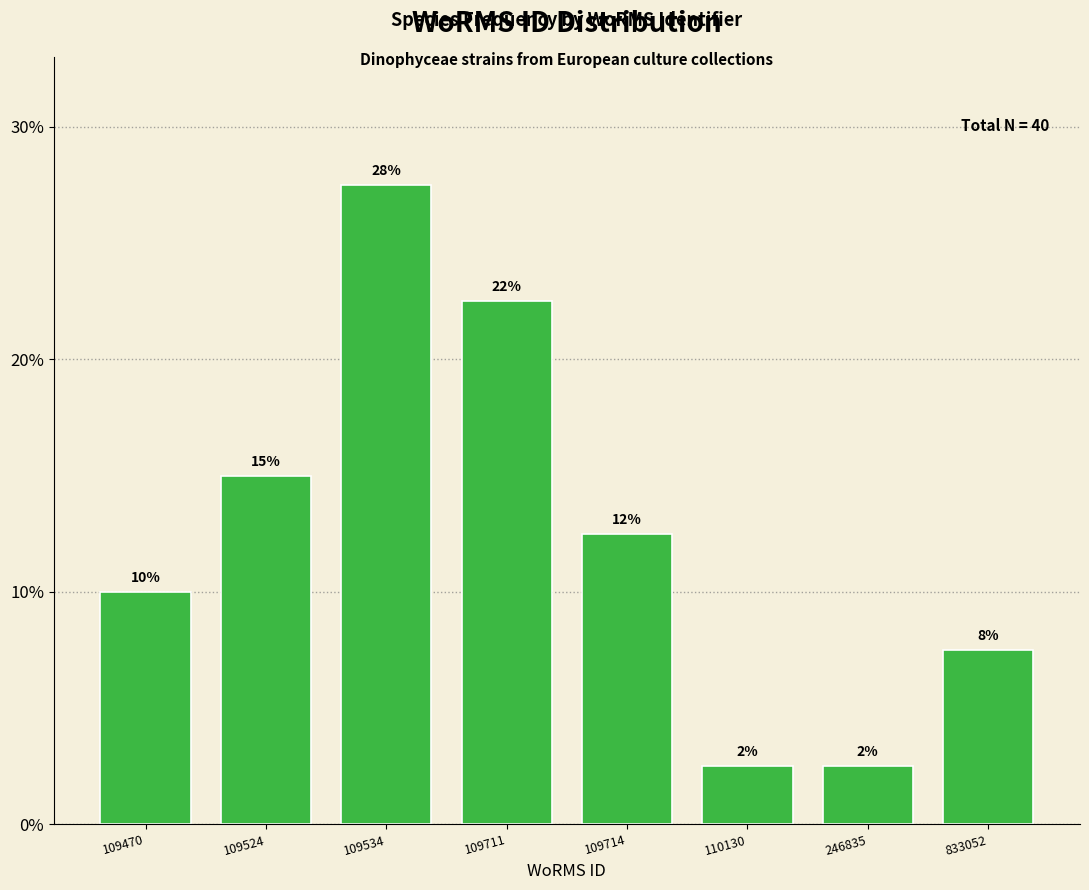

Does the chart contain any negative values?

No